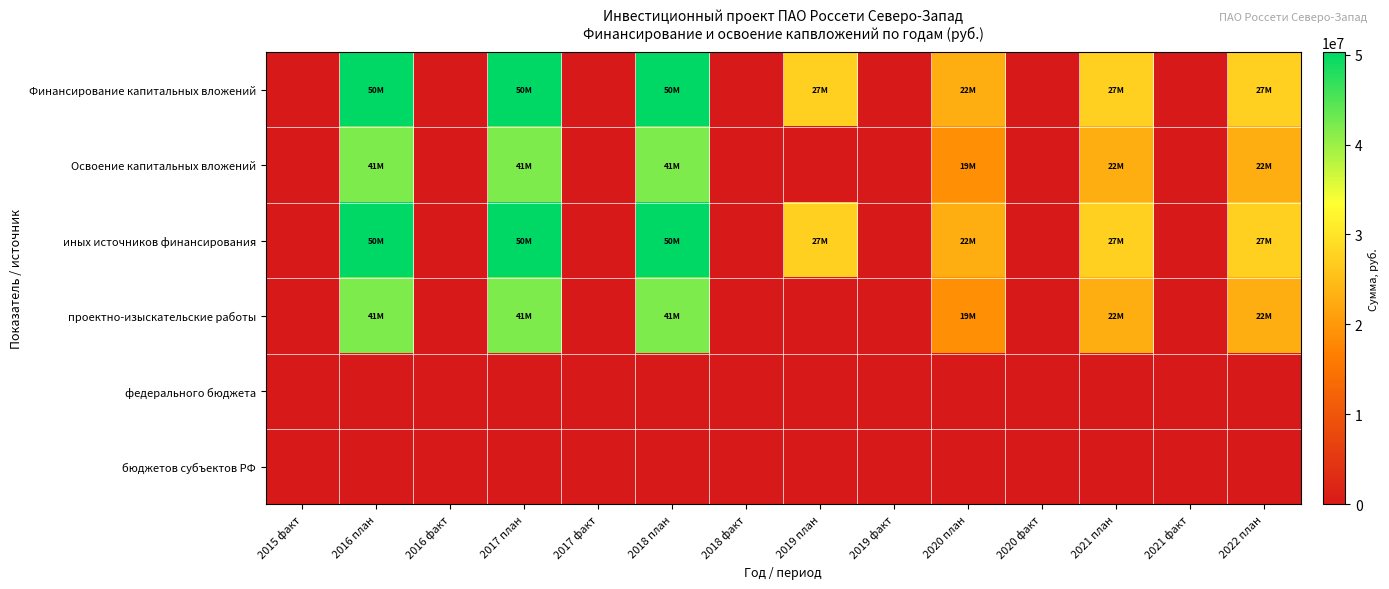

At how many categories does at least one series exceed 23292755?

6